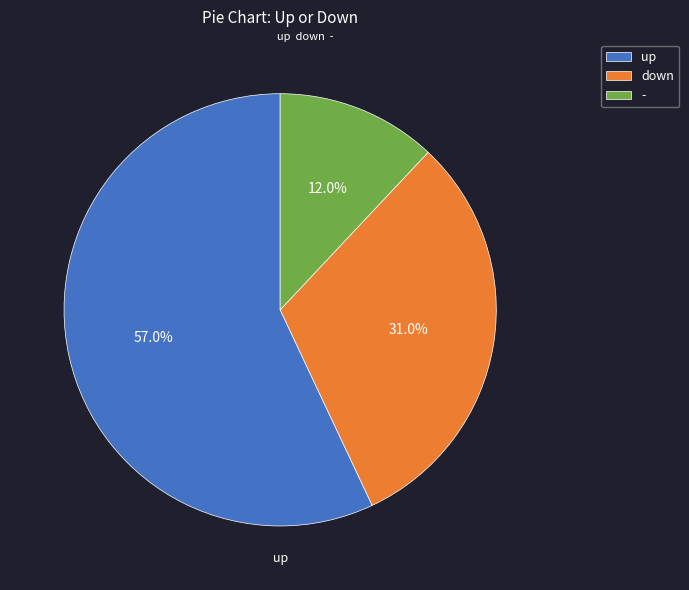

To the nearest percent, what percentage of the pie is -?

12%